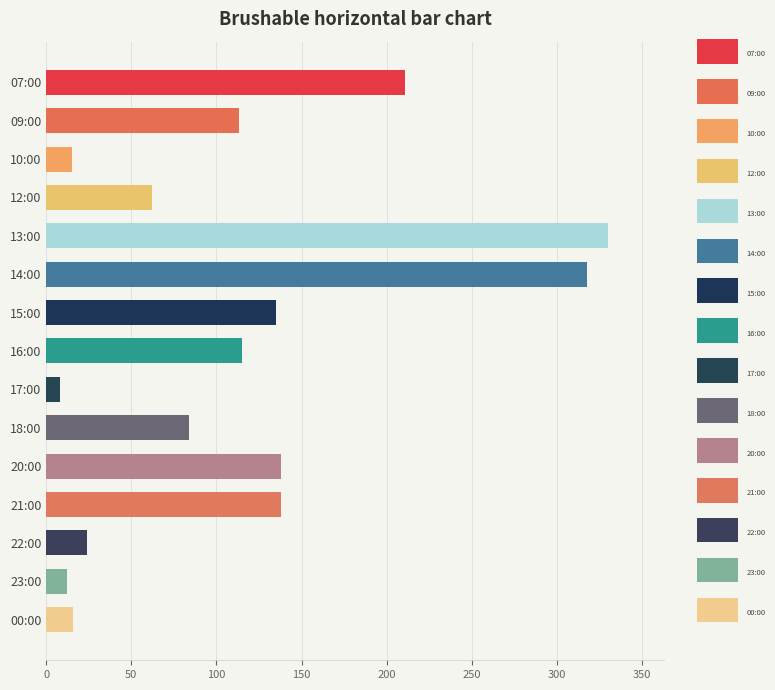

Which label corresponds to the smallest value in the chart?

17:00